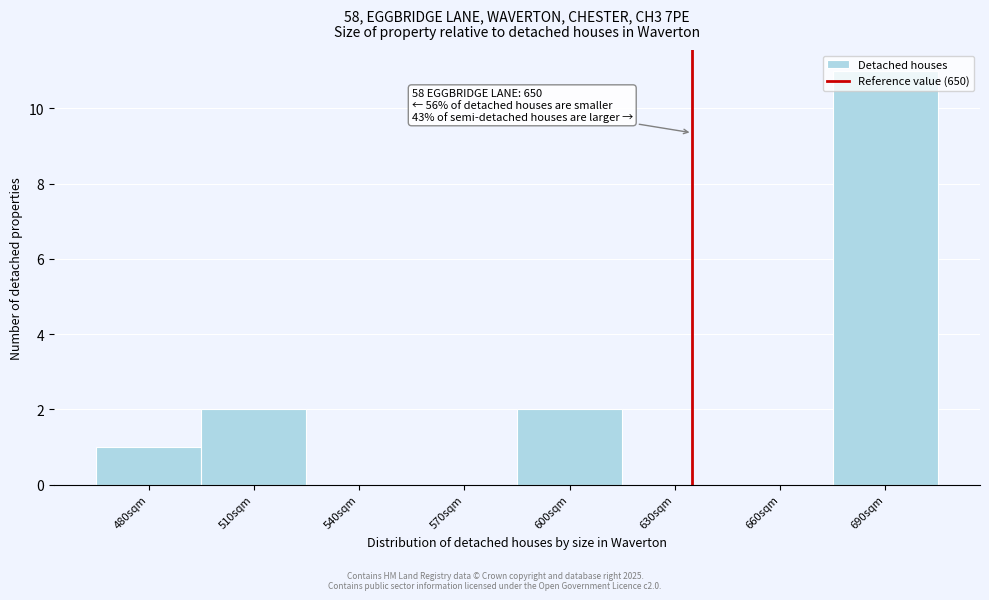

Which category has the highest value across all series?

690sqm